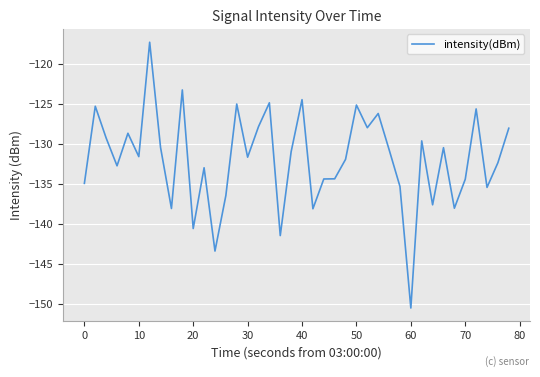

How many lines are shown in the chart?

1